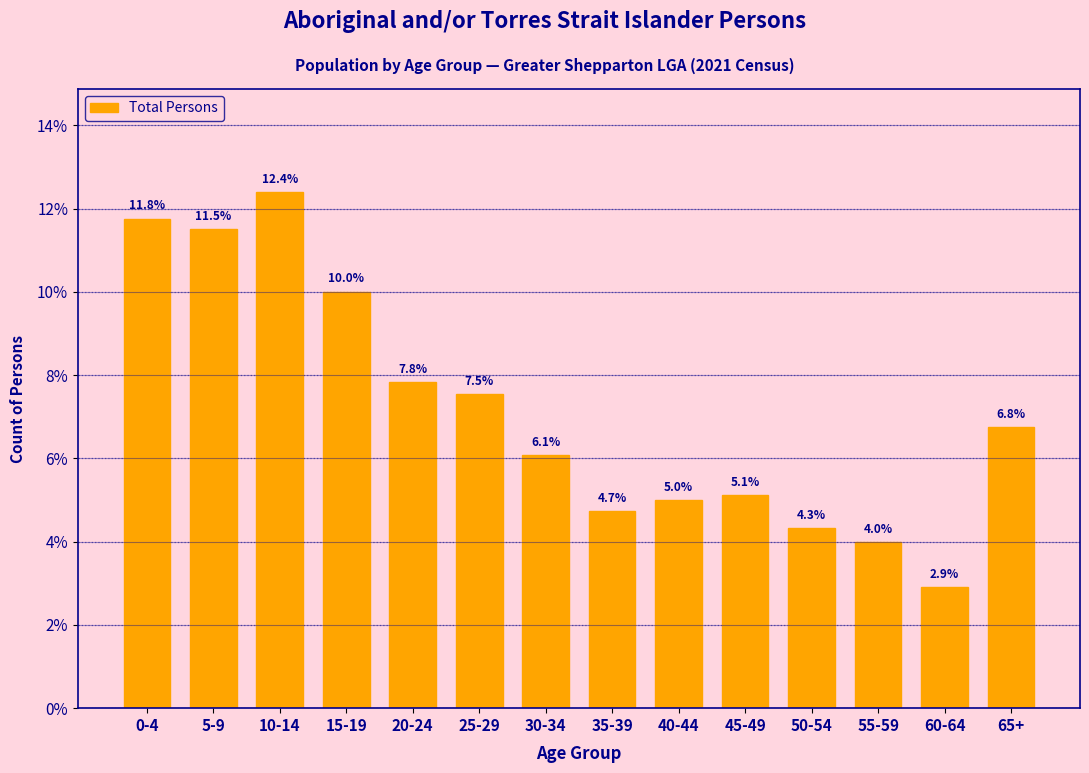

Reading left to right, list all the values displayed in this chart.

0-4=11.8	5-9=11.5	10-14=12.4	15-19=10.0	20-24=7.8	25-29=7.5	30-34=6.1	35-39=4.7	40-44=5.0	45-49=5.1	50-54=4.3	55-59=4.0	60-64=2.9	65+=6.8